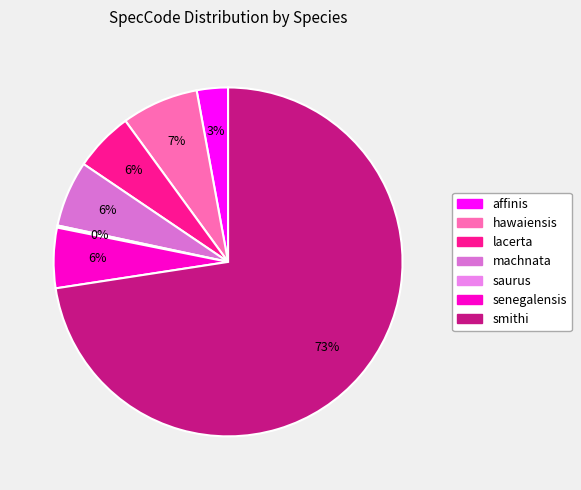

To the nearest percent, what percentage of the pie is hawaiensis?

7%